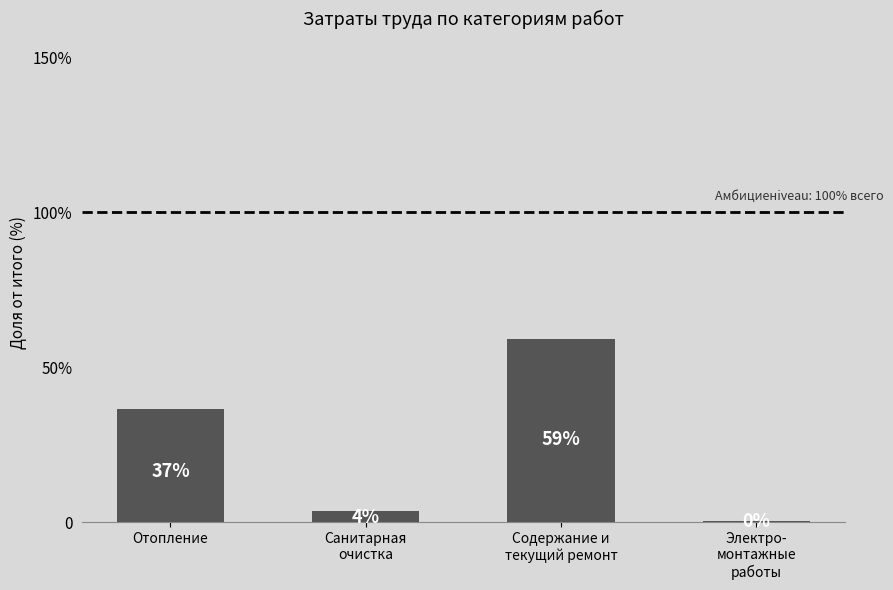

Are the bars horizontal?

No